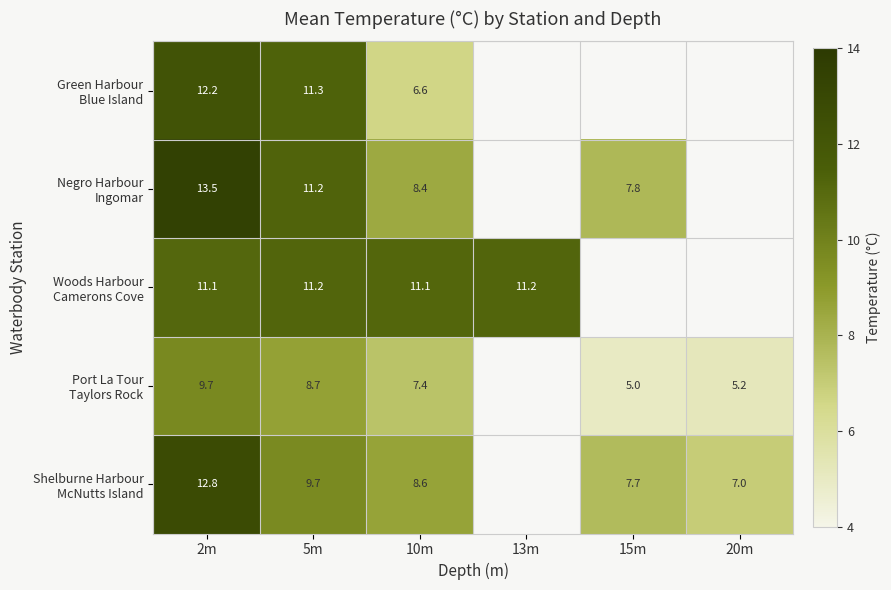

What is the difference between the highest and lowest values at 5m?

2.6